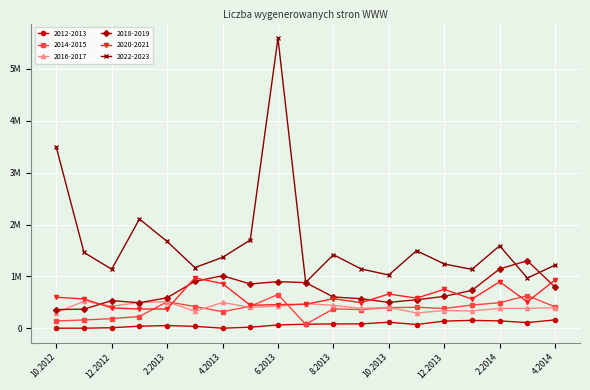

True or false: 2012-2013 has more than 0 interior local peaks.

True